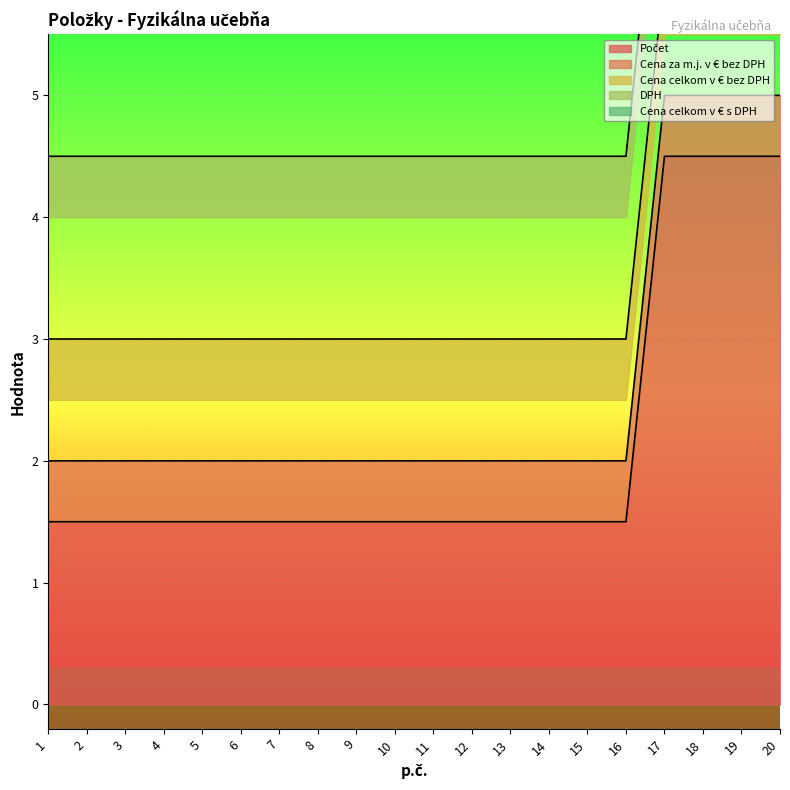

How many lines are shown in the chart?

5